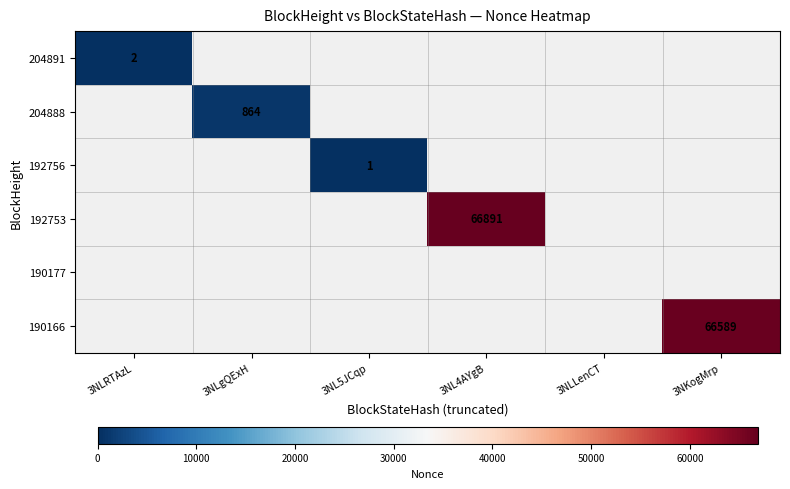

Is it true that 192756 equals 1 at 3NL5JCqp?

True